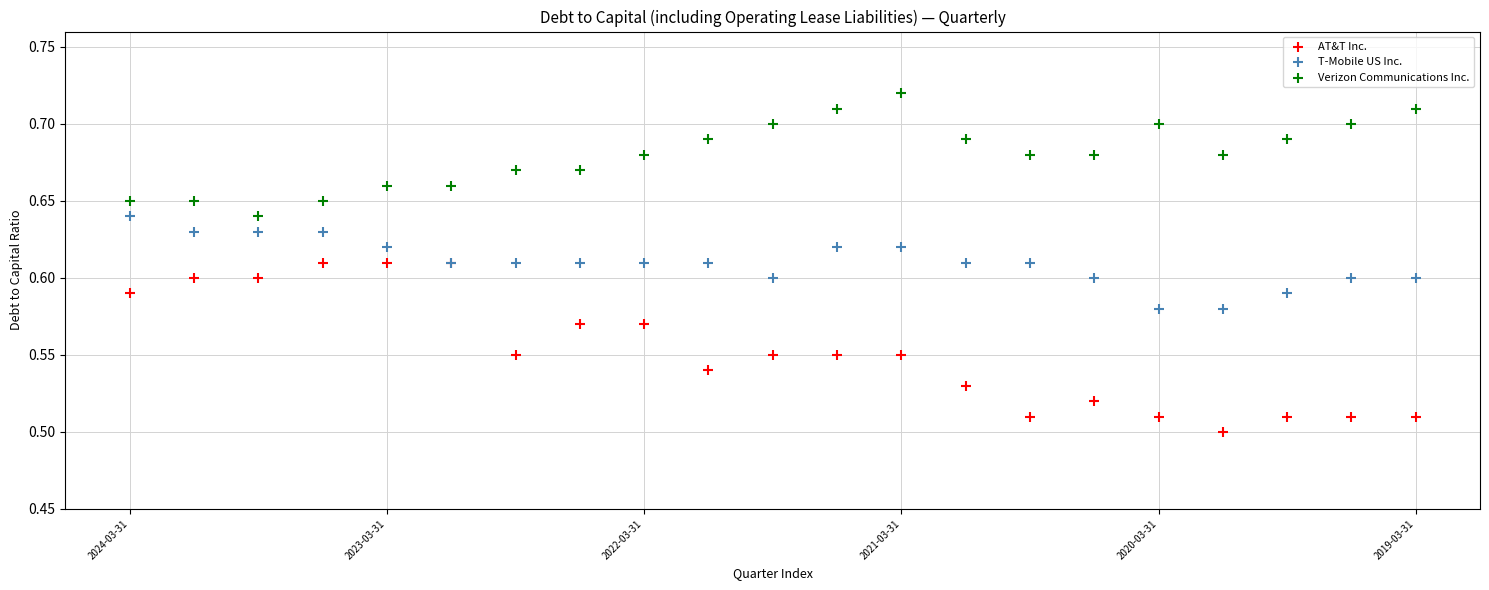

What are all the series names shown in the legend?

AT&T Inc., T-Mobile US Inc., Verizon Communications Inc.